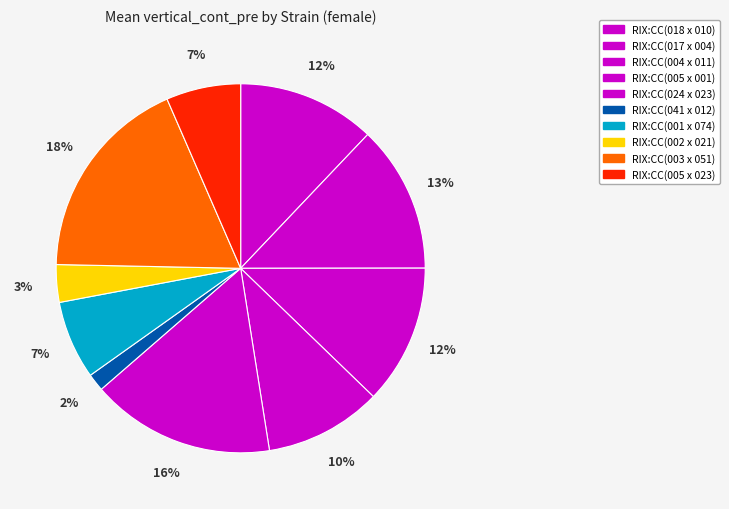

To the nearest percent, what is the difference between the RIX:CC(024 x 023) and RIX:CC(041 x 012) slice percentages?

15%